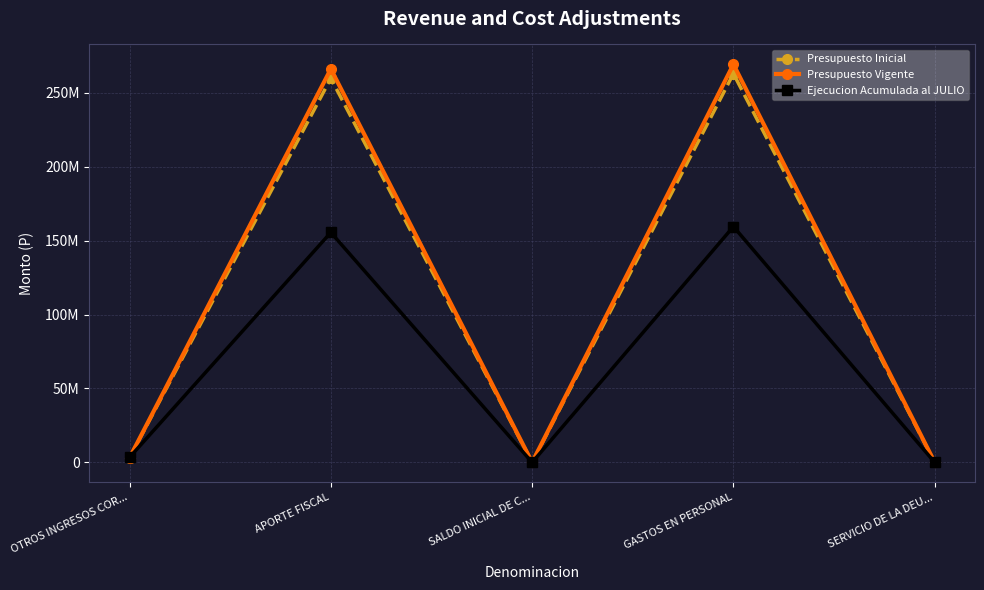

Which category has the highest value across all series?

GASTOS EN PERSONAL